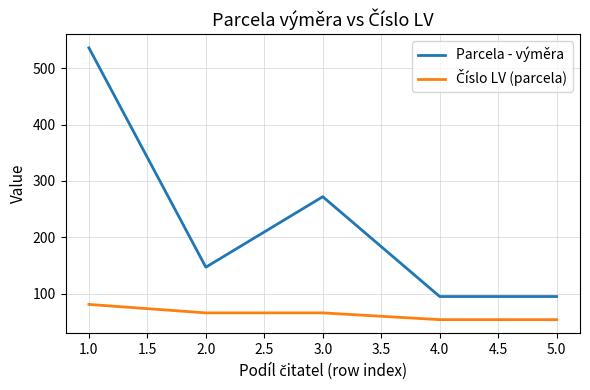

What is the total value across all series at 1.0?

617